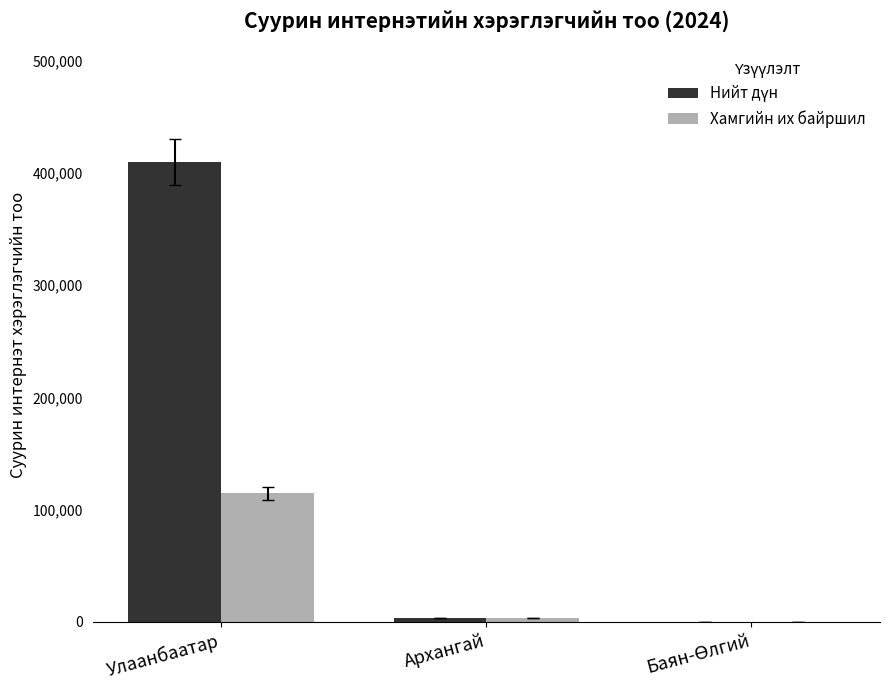

Where is Хамгийн их байршил nearest to the value 57383?

Архангай